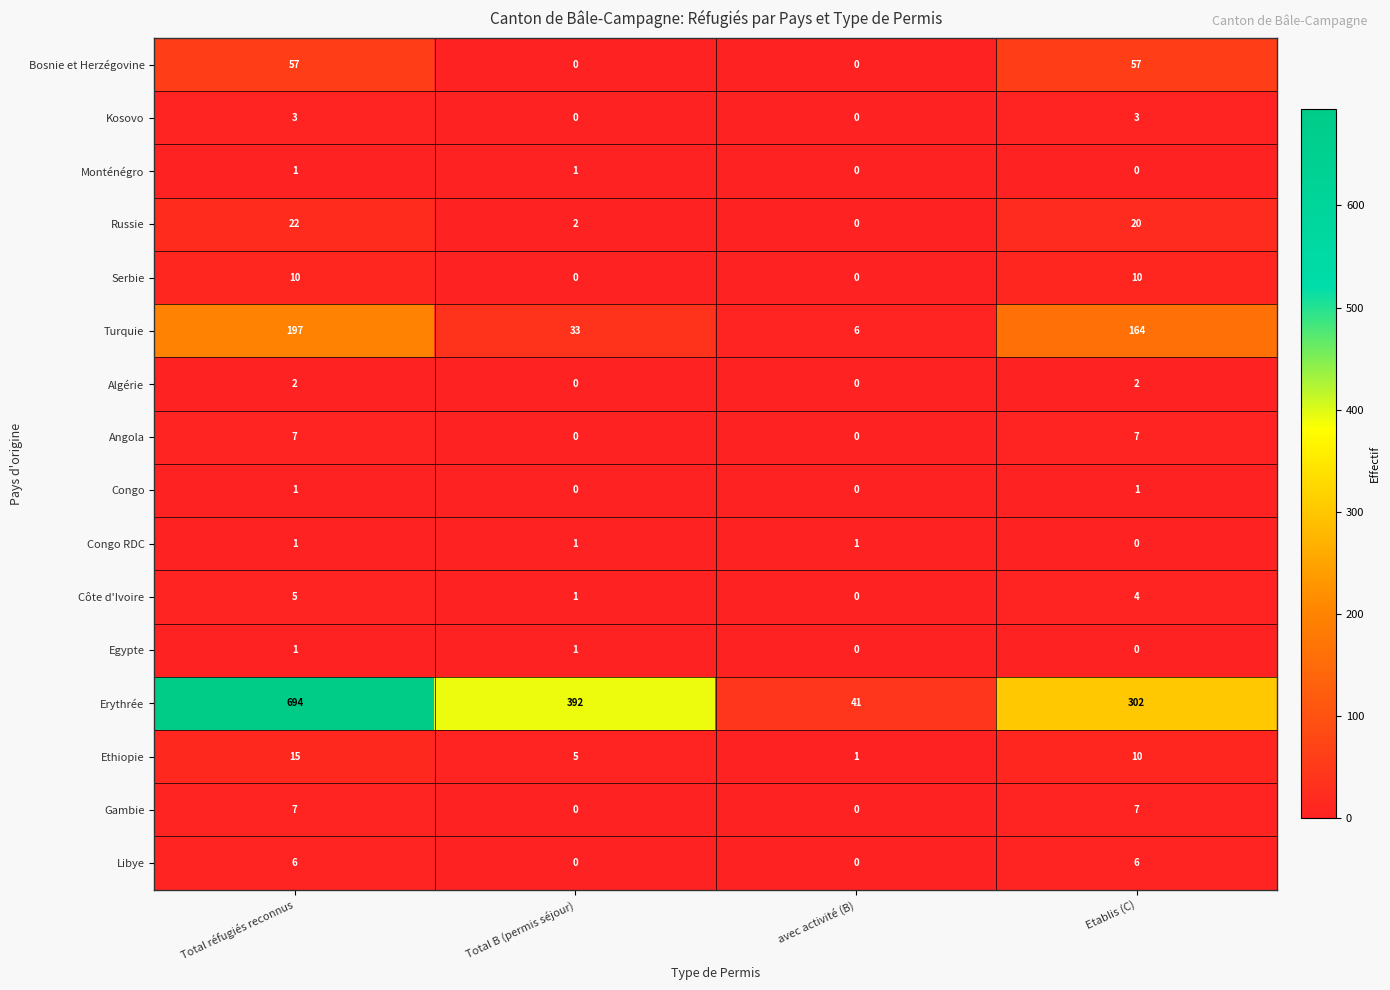

At which category is the sum across all series the highest?

Total réfugiés reconnus